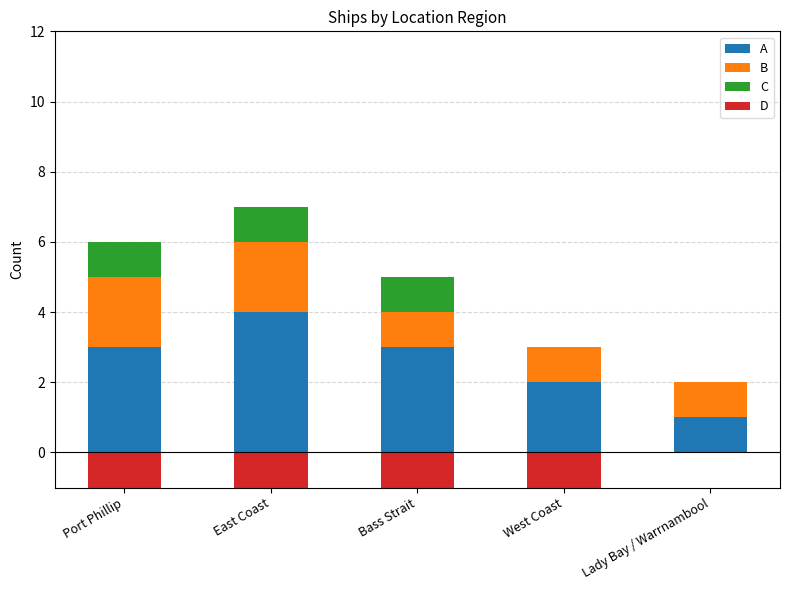

Which category has the highest value in the D series?

Port Phillip